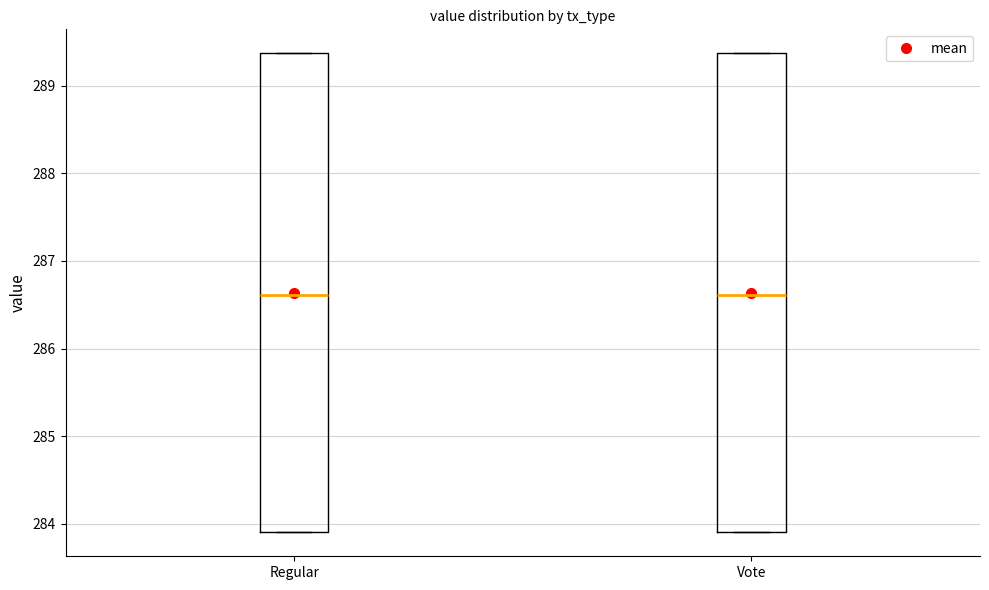

Reading left to right, transcribe this box plot: for each box, give where its median line is, the range the box spans, and where its two whiskers end, as read against the y-axis. The values are not printed on the chart, so give them approximately, as read against the axis.

Regular: median 286.6, box 283.9 to 289.4, whiskers 283.9 to 289.4
Vote: median 286.6, box 283.9 to 289.4, whiskers 283.9 to 289.4